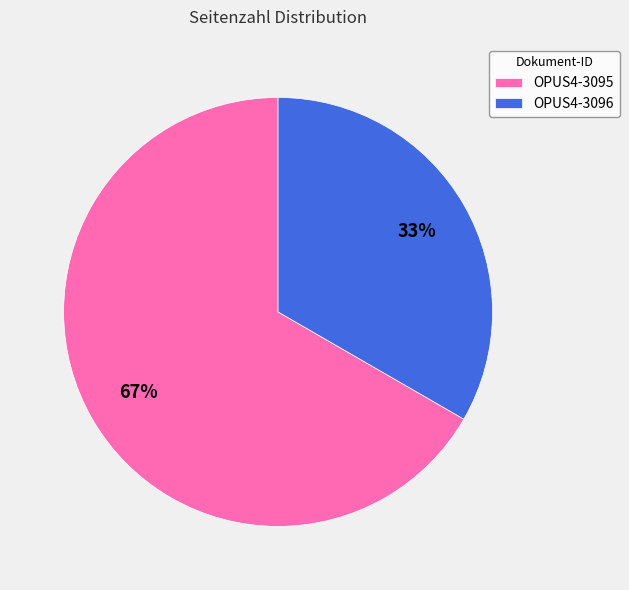

Rank the categories by value from highest to lowest.

OPUS4-3095, OPUS4-3096